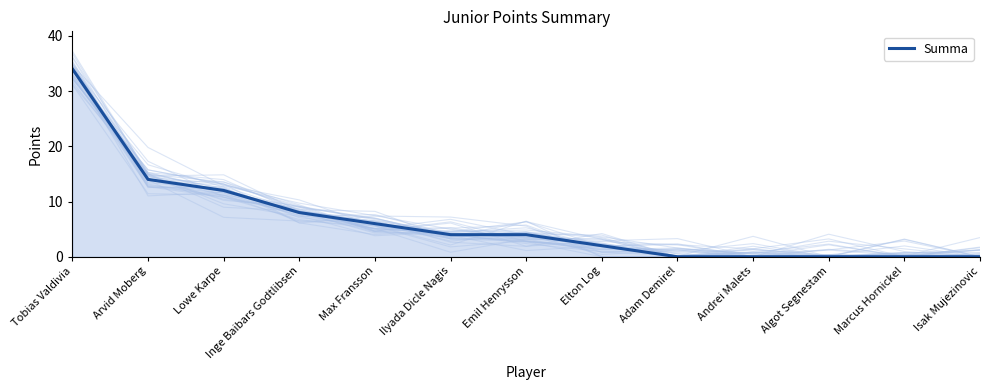

What is the label of the 8th point from the left?

Elton Log